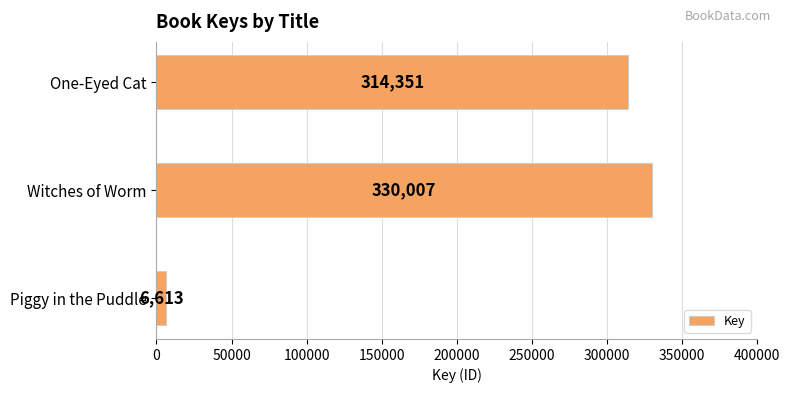

What is the smallest value displayed?

6613